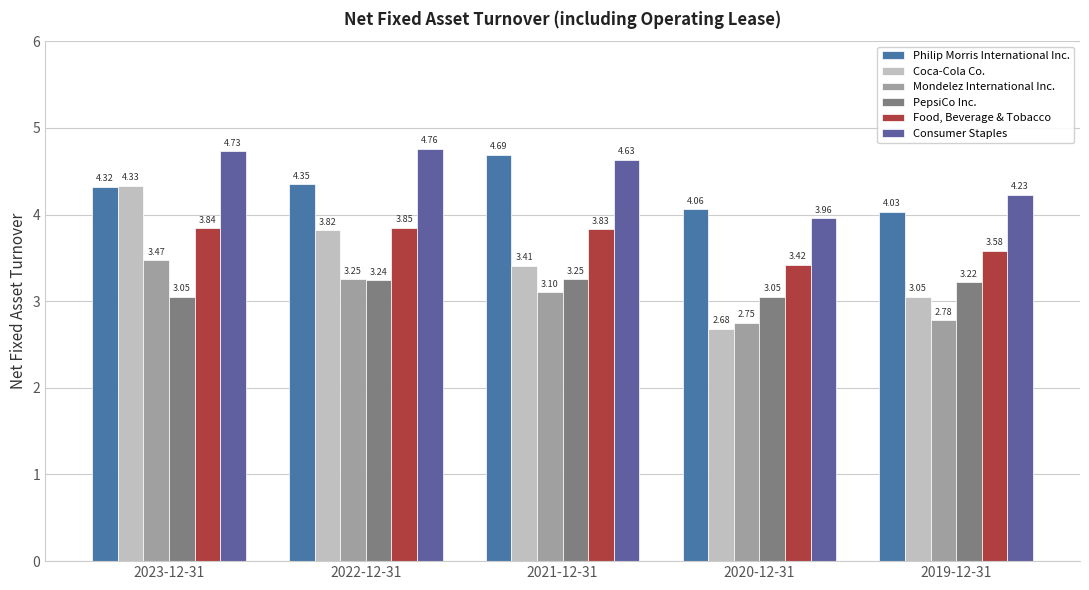

What is the sum of all Mondelez International Inc. values?

15.3